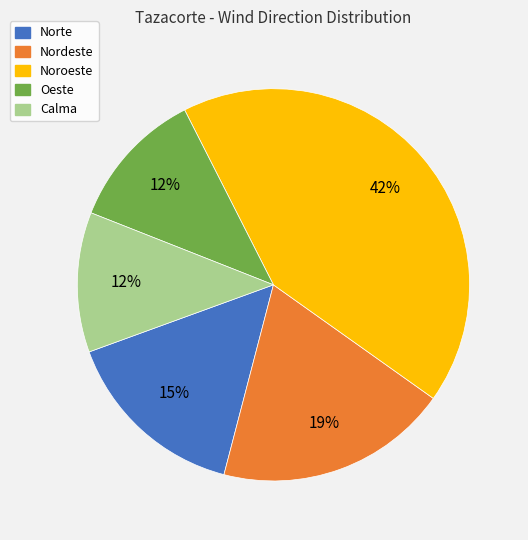

Count the number of slices in the pie.

5